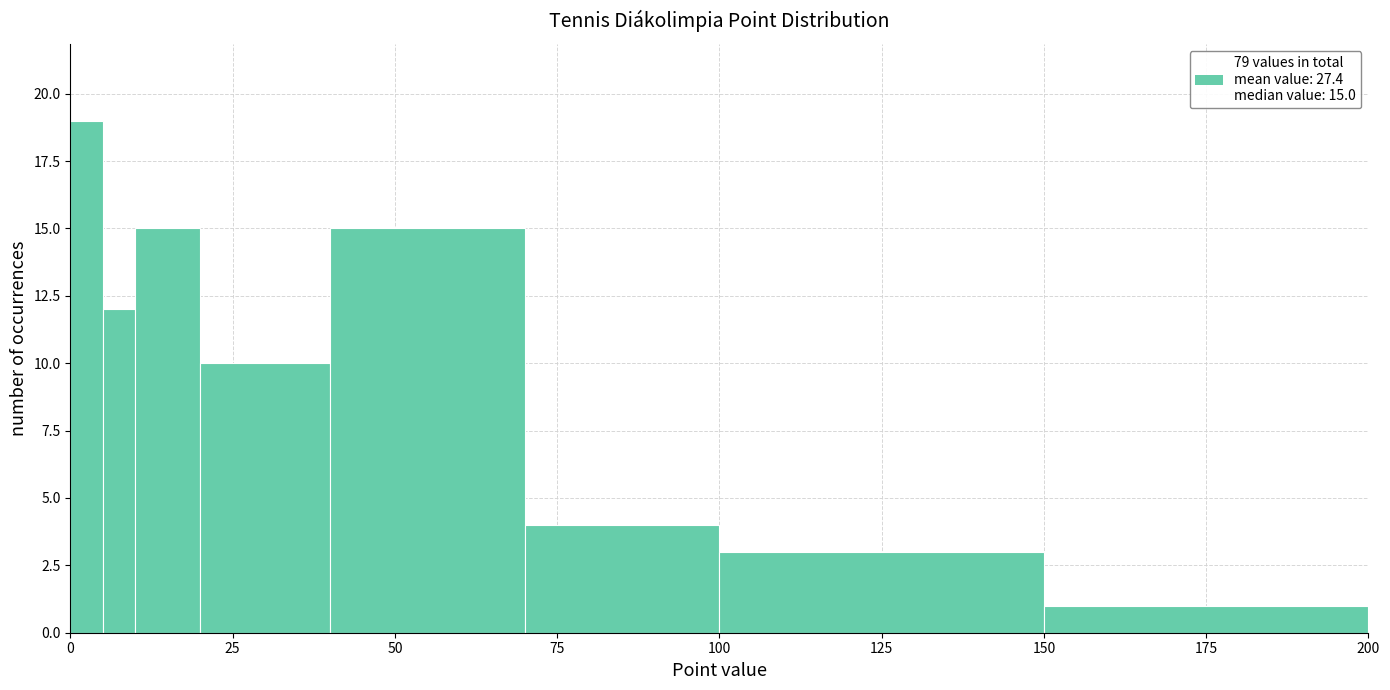

Around what value on the x-axis is the tallest bar? Give the approximate position of its centre, as read against the axis.

5